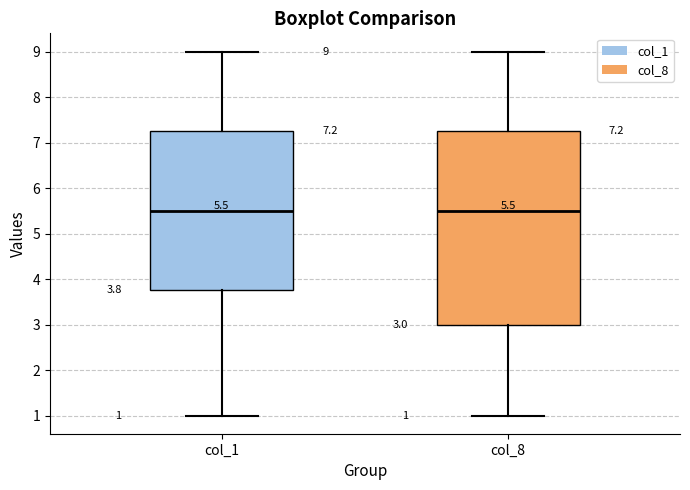

Which box is the tallest, from its lower edge to its upper edge?

col_8